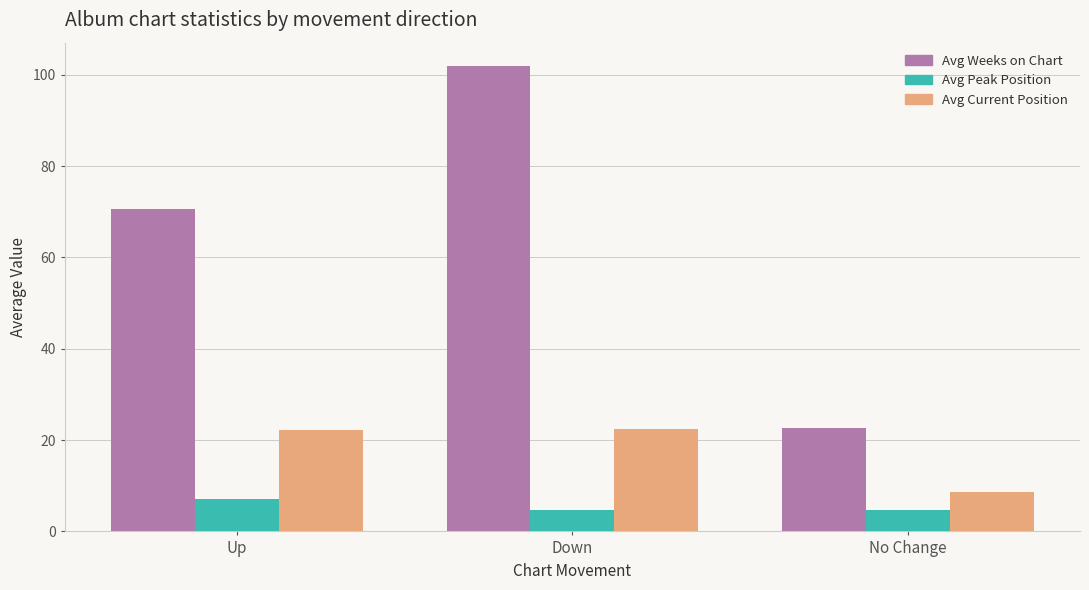

How many groups of bars are there?

3